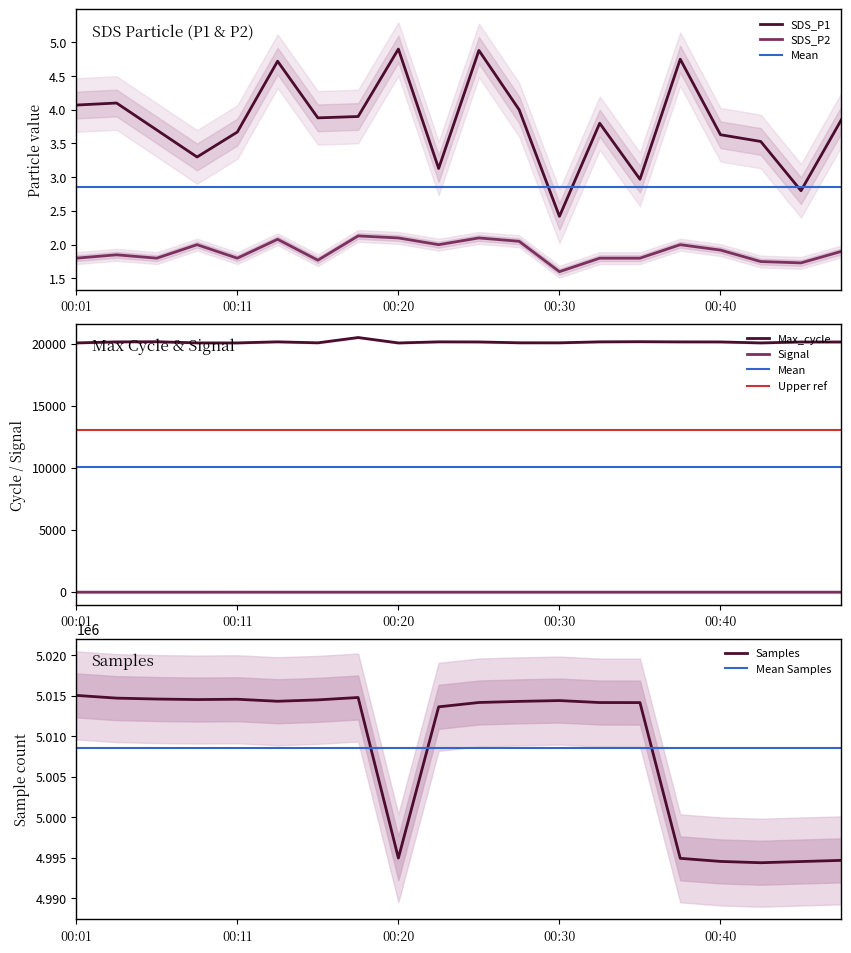

What is the spread (max minus min) of values at 00:03?

5014720.0